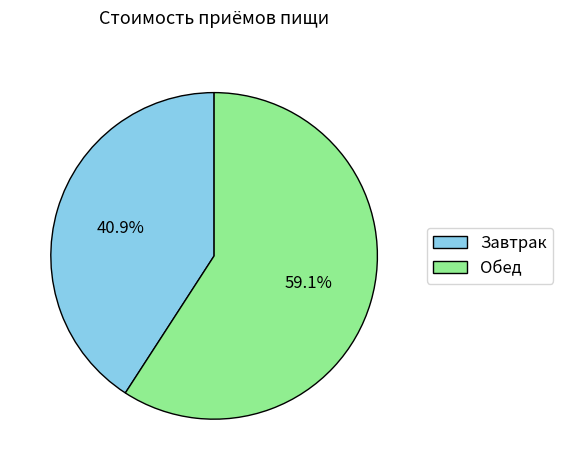

To the nearest percent, what portion does Обед represent?

59%